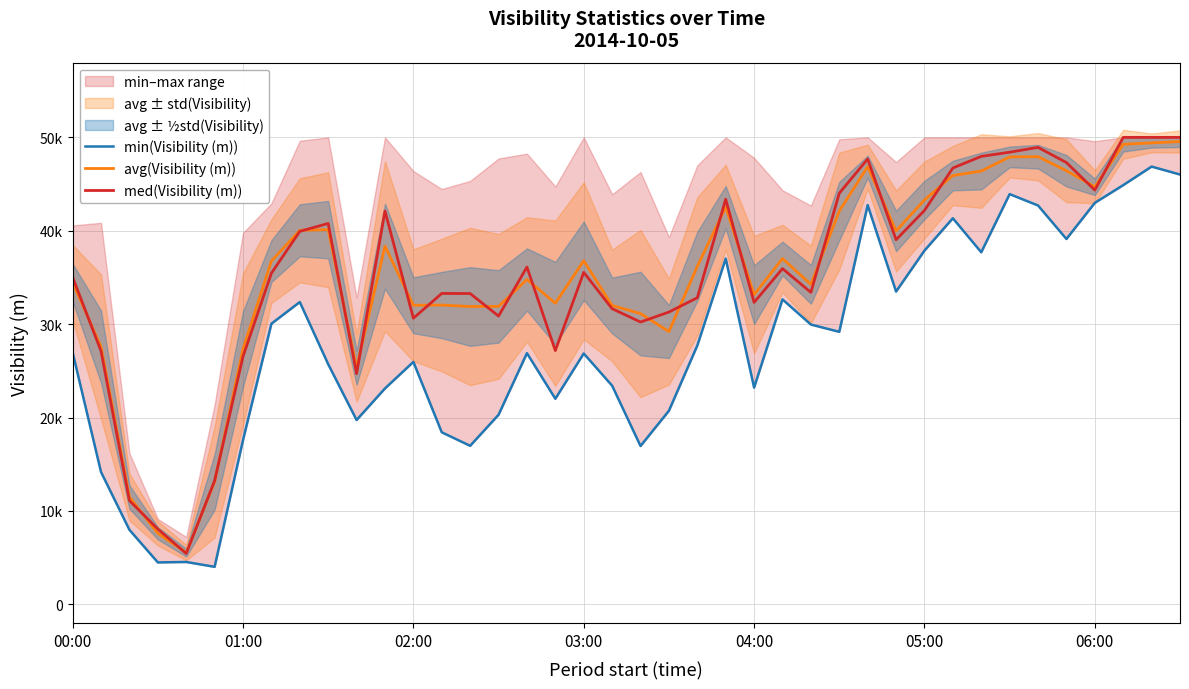

What is the value of the avg(Visibility (m)) point at the 19th from the left?

36785